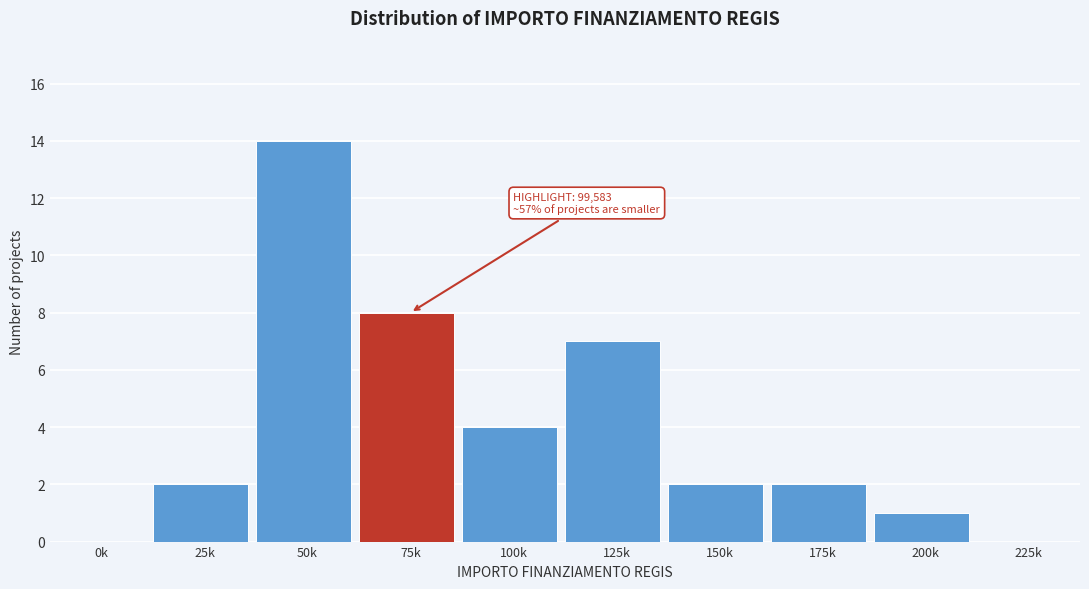

Reading left to right, what are all the values shown in this chart?

0k=0	25k=2	50k=14	75k=8	100k=4	125k=7	150k=2	175k=2	200k=1	225k=0